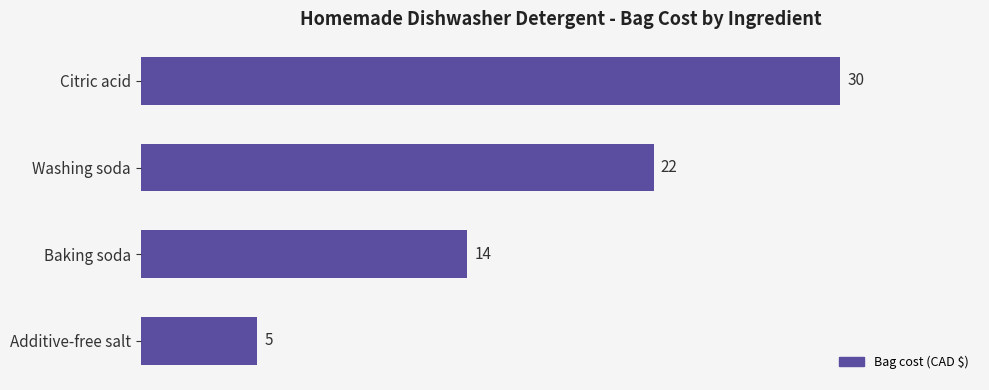

What is the sum of the values at Citric acid and Washing soda?

52